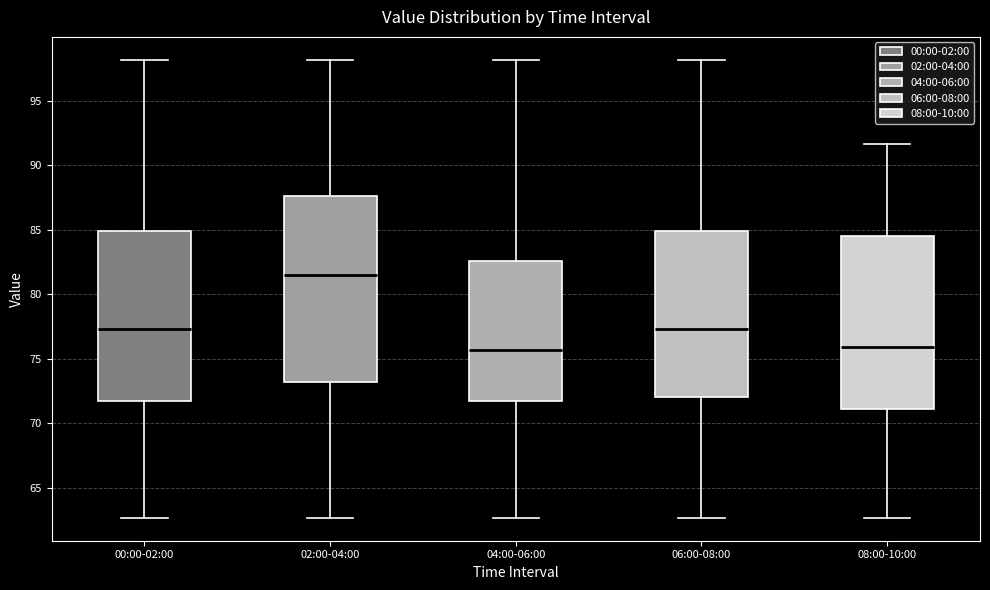

Which box is the tallest, from its lower edge to its upper edge?

02:00-04:00